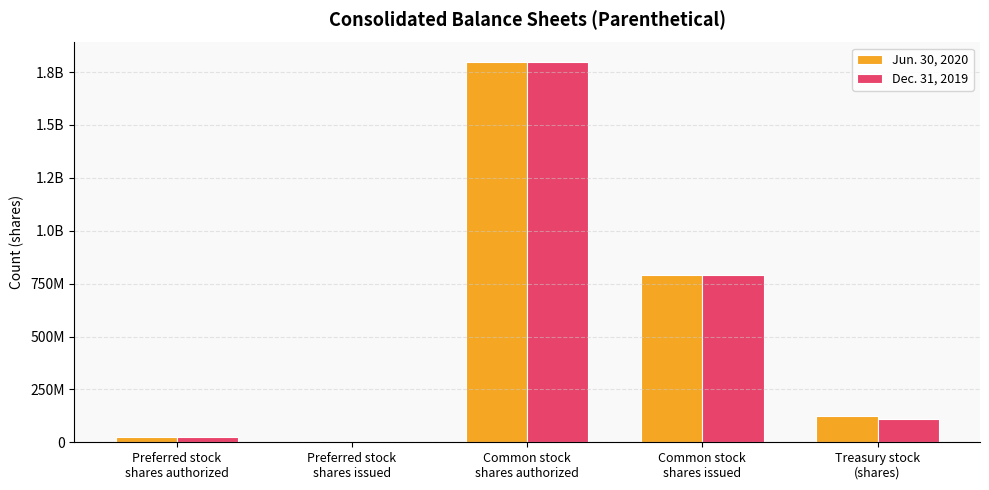

Are the bars grouped side by side (vs. stacked)?

Yes